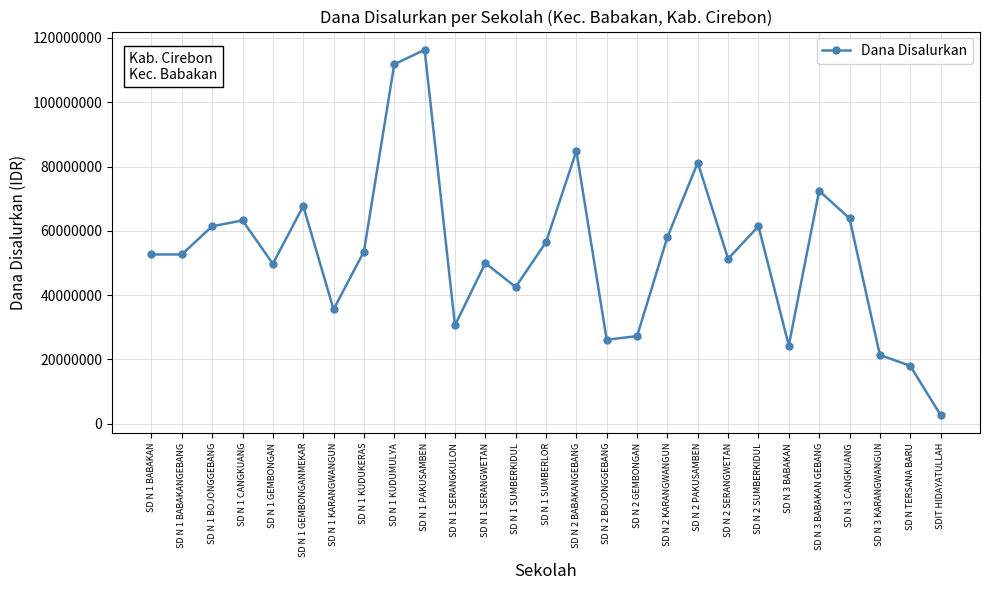

What is the change in value from SD N 1 PAKUSAMBEN to SD N 2 BOJONGGEBANG?

-90225000